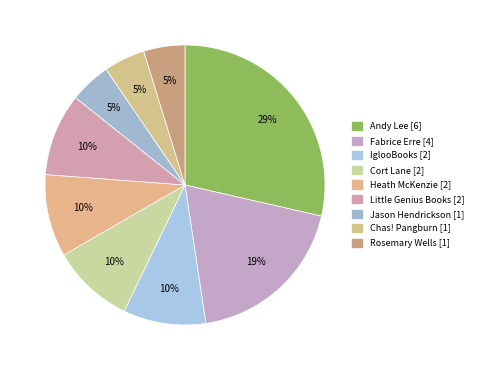

Count the number of slices in the pie.

9